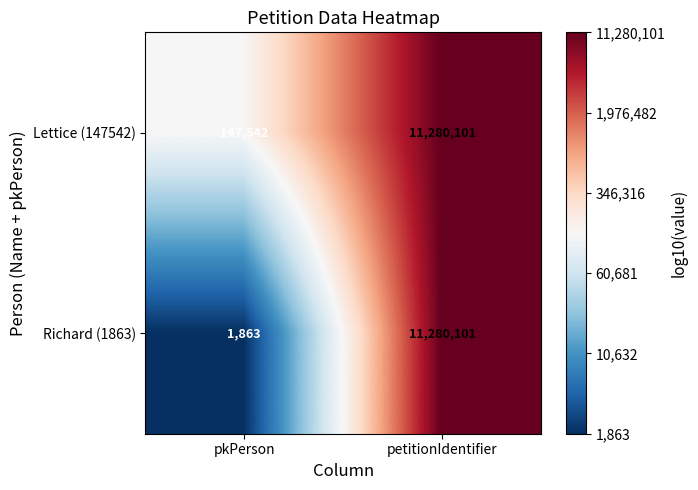

At which label is Lettice (147542) closest to 5713821?

pkPerson